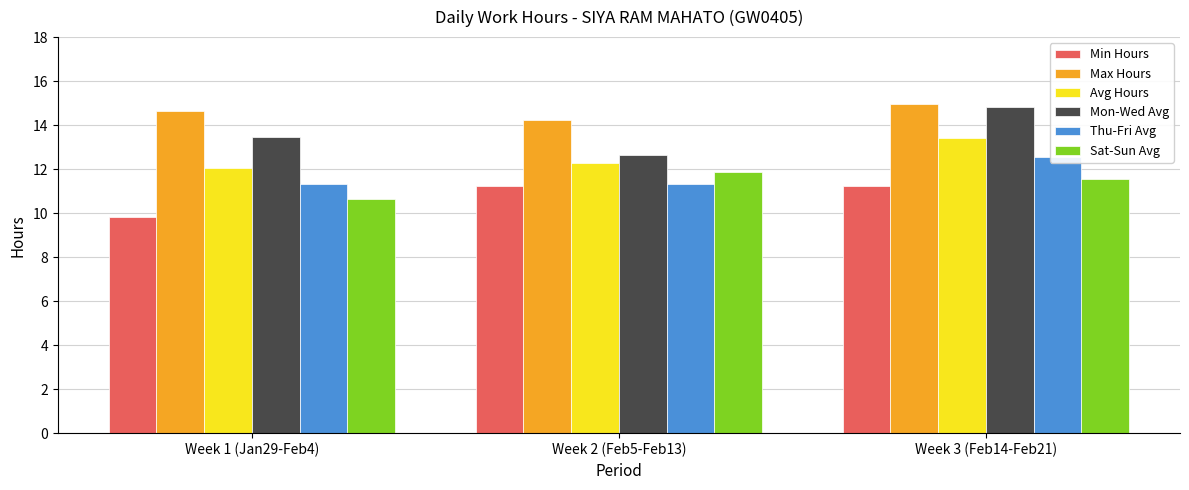

What is the total value across all series at Week 1 (Jan29-Feb4)?

72.0